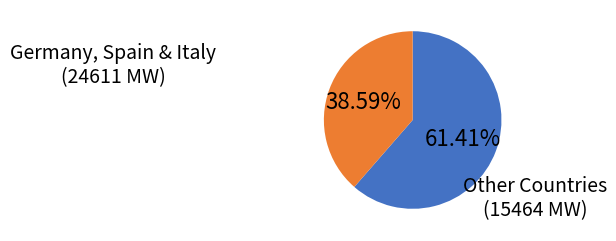

Does any single category account for the majority?

Yes